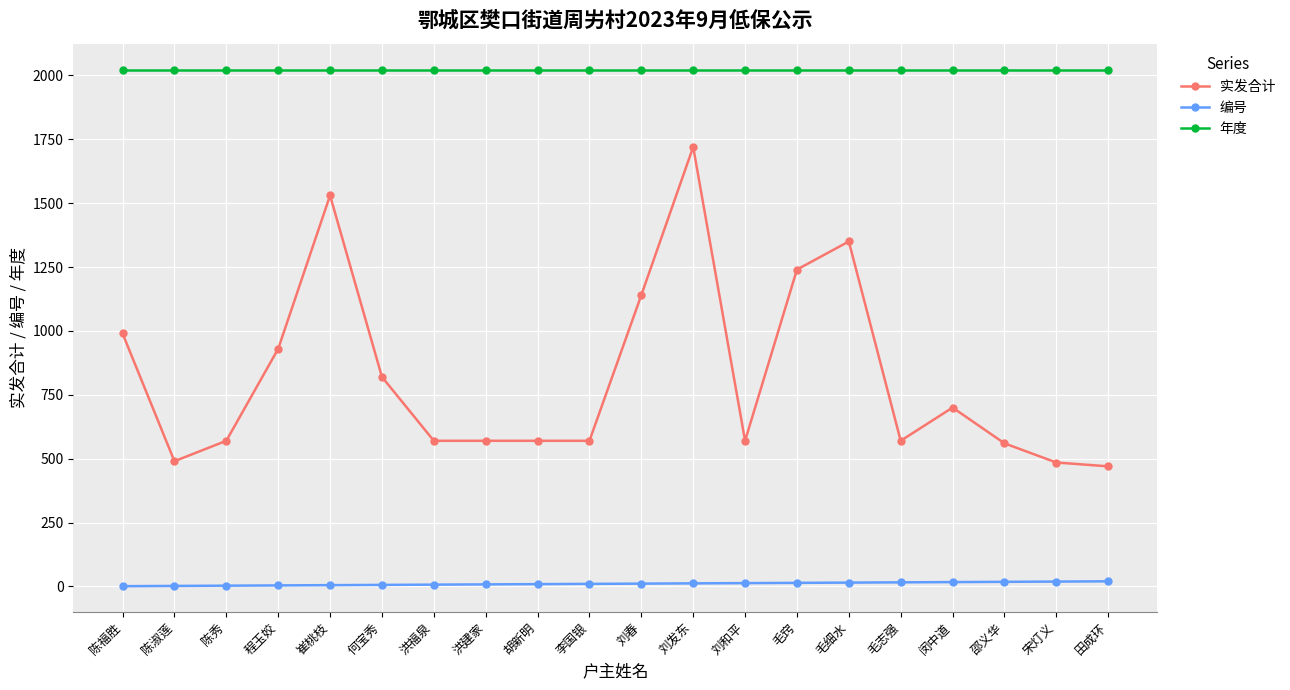

Is this an area chart (filled region under the line)?

No